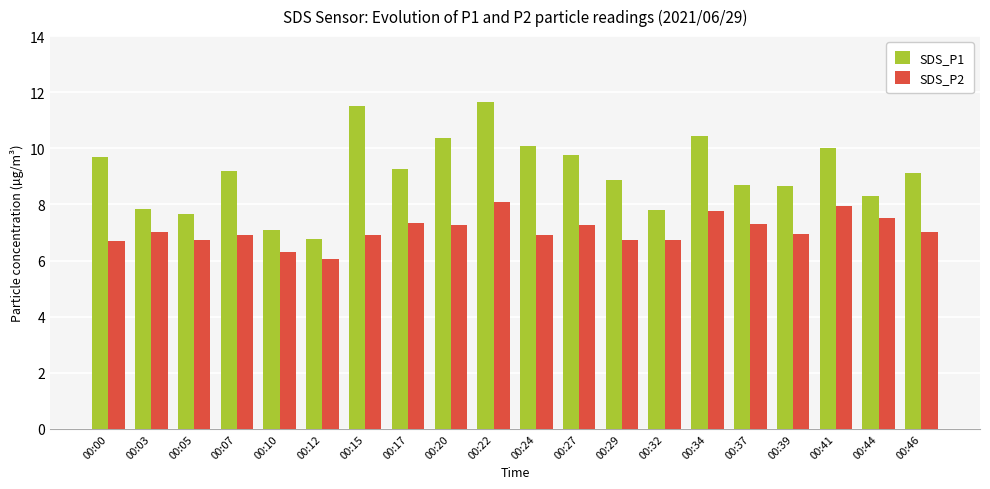

What is the total value across all series at 00:00?

16.4